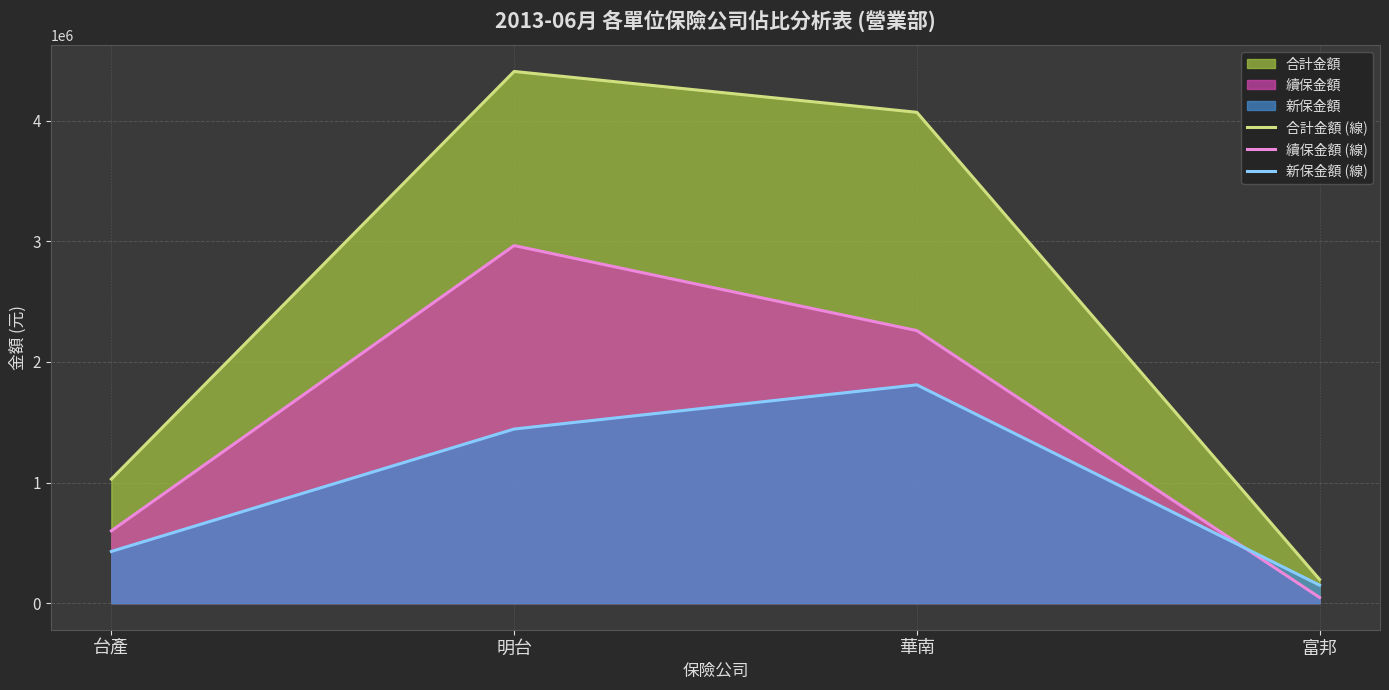

True or false: 續保金額 (線) and 合計金額 (線) intersect in this chart.

False